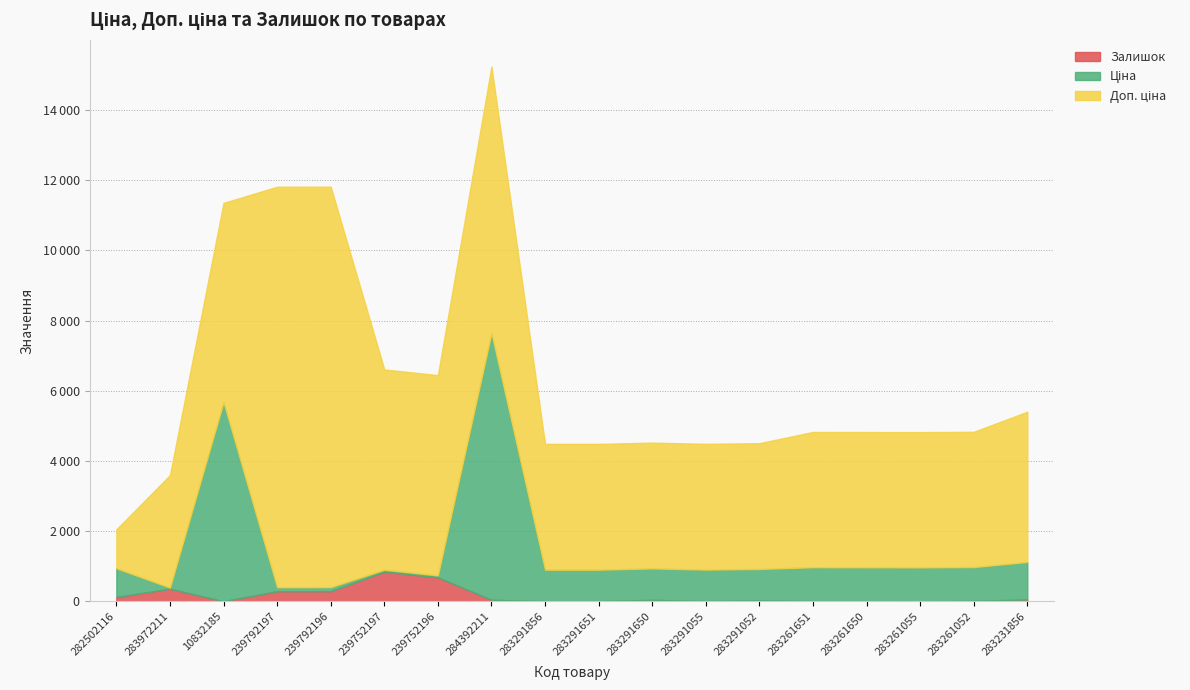

Which series has the largest total across all categories?

Доп. ціна